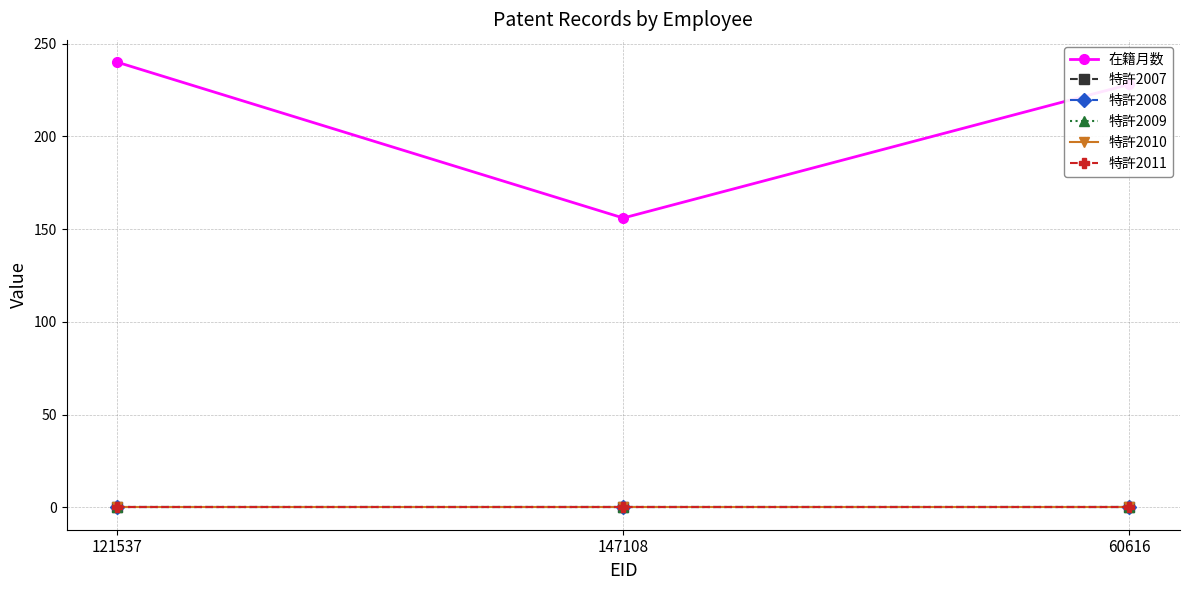

Reading right to left, list all the values displayed in this chart.

在籍月数: 228	156	240
特許2007: 0	0	0
特許2008: 0	0	0
特許2009: 0	0	0
特許2010: 0	0	0
特許2011: 0	0	0